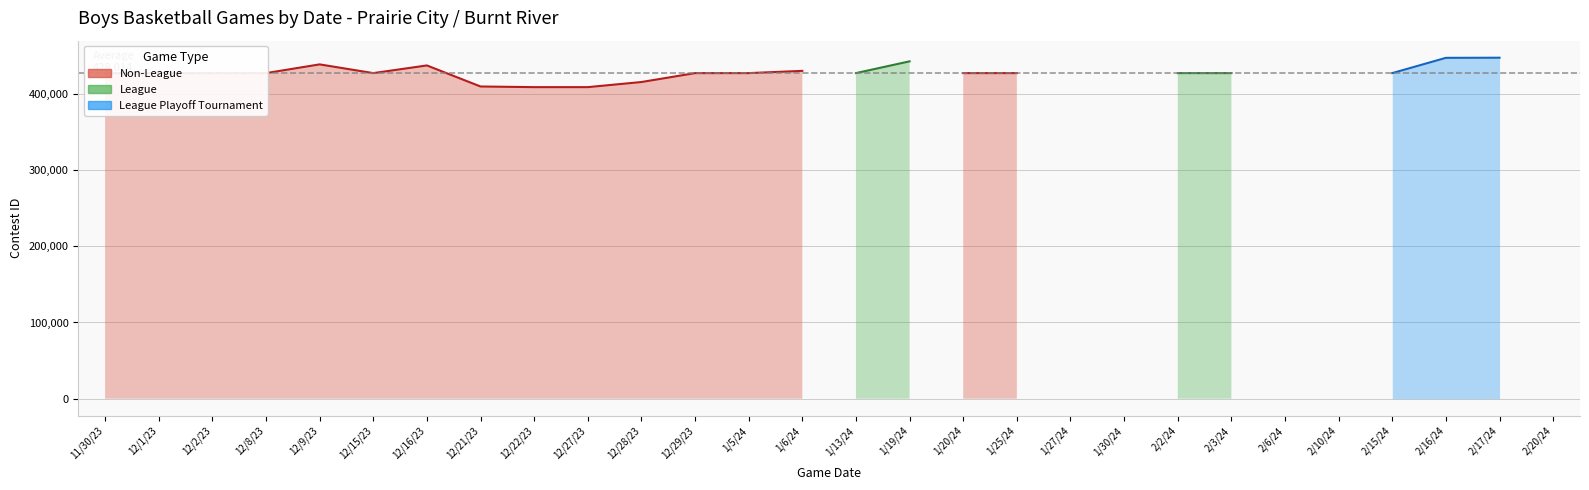

Is the value of Non-League at 12/29/23 greater than the value of League at 1/13/24?

No